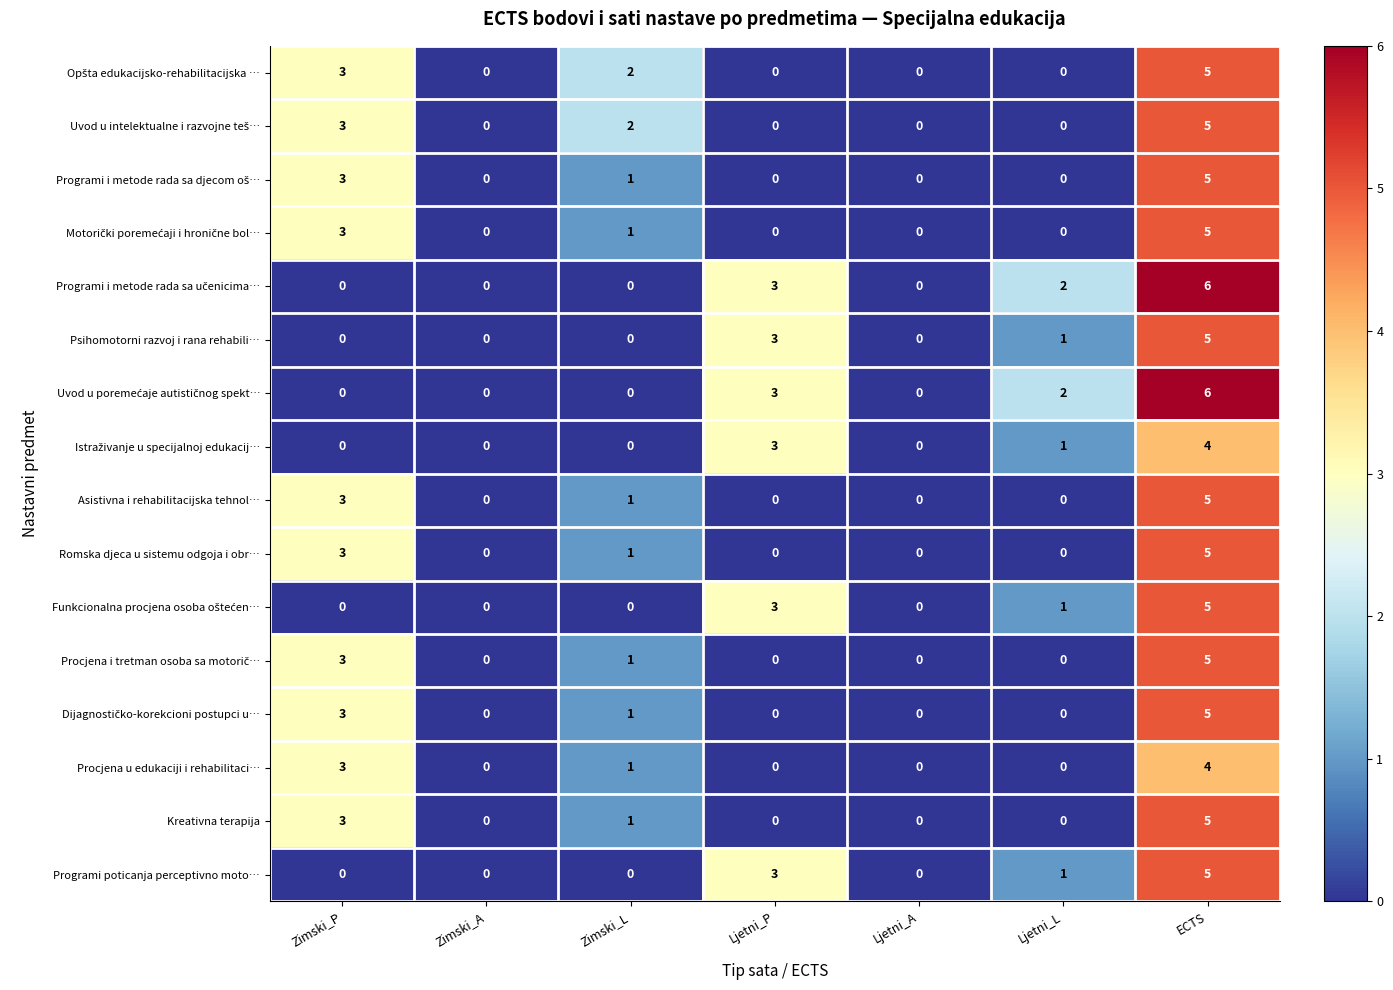

What is the difference between the maximum and minimum values in the Psihomotorni razvoj i rana rehabili… series?

5